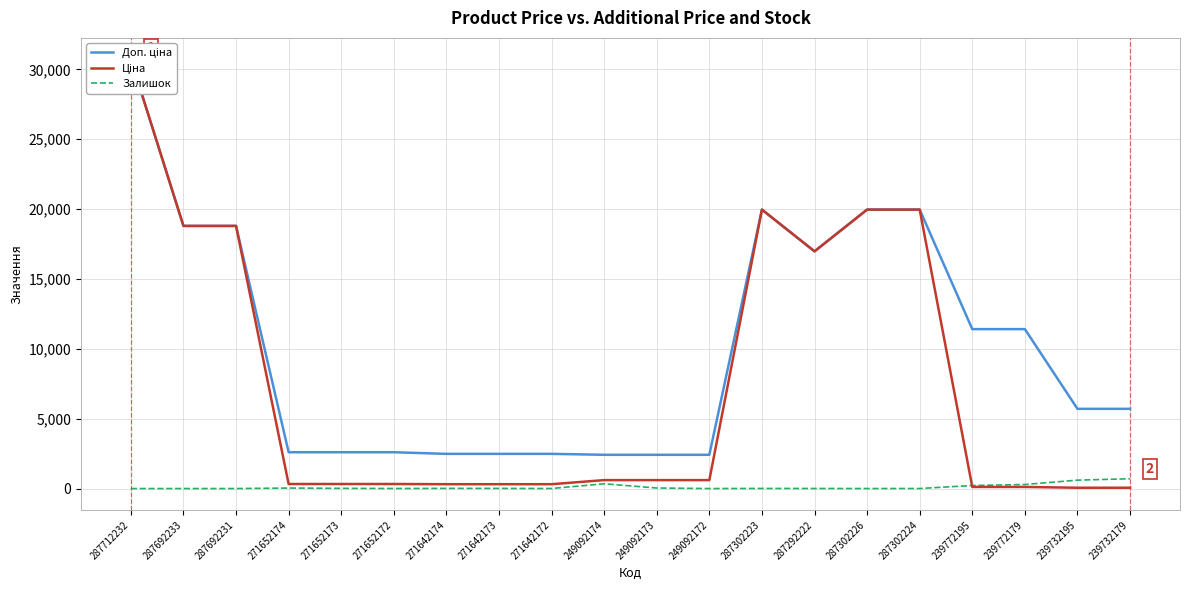

Is it true that Ціна equals 114.1 at 239772195?

True